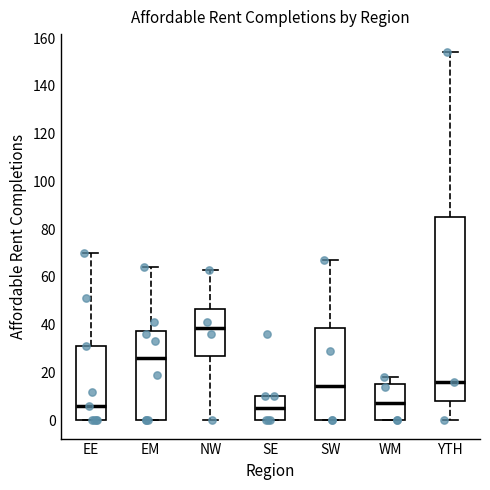

Reading left to right, transcribe this box plot: for each box, give where its median line is, the range the box spans, and where its two whiskers end, as read against the y-axis. The values are not printed on the chart, so give them approximately, as read against the axis.

EE: median 6, box 0 to 32, whiskers 0 to 70
EM: median 26, box 0 to 38, whiskers 0 to 64
NW: median 38, box 28 to 46, whiskers 0 to 64
SE: median 6, box 0 to 10, whiskers 0 to 10
SW: median 14, box 0 to 38, whiskers 0 to 68
WM: median 8, box 0 to 16, whiskers 0 to 18
YTH: median 16, box 8 to 86, whiskers 0 to 154